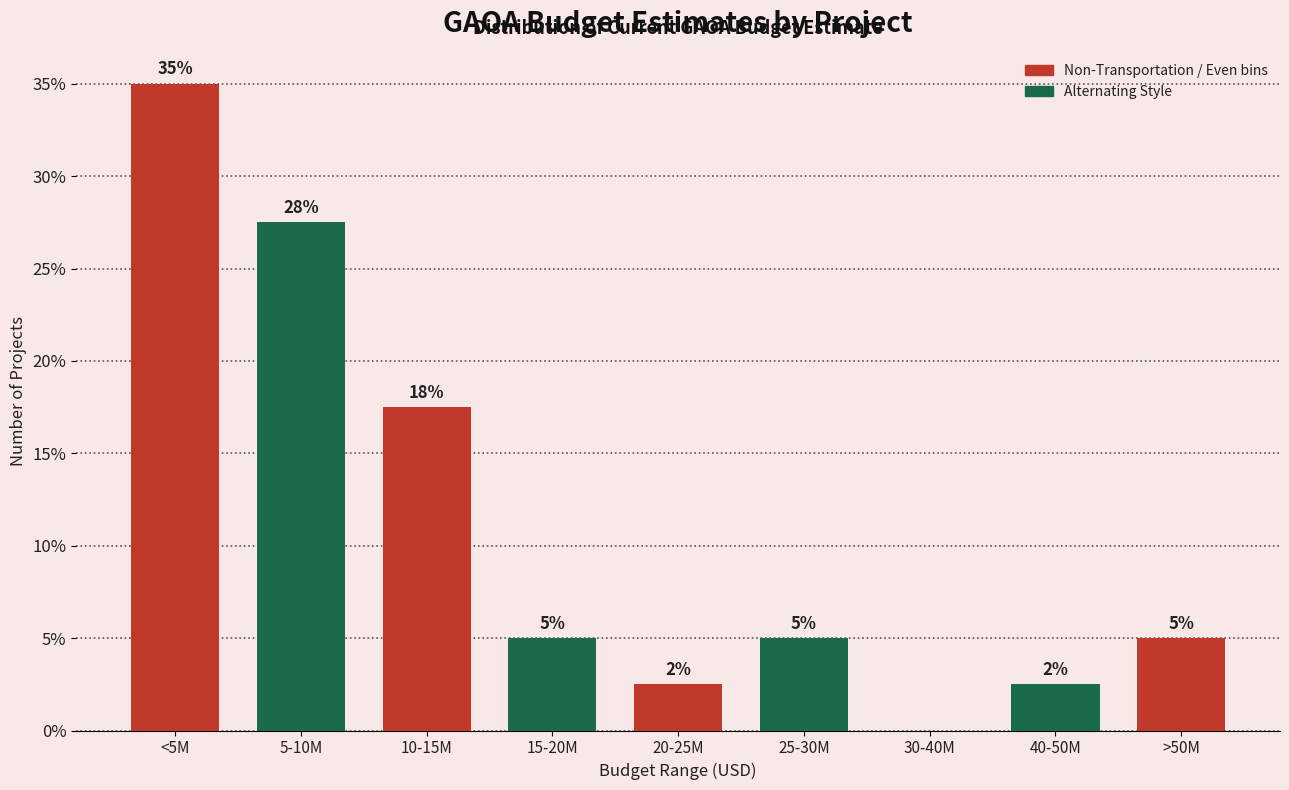

Which has a higher value, 15-20M or 10-15M?

10-15M